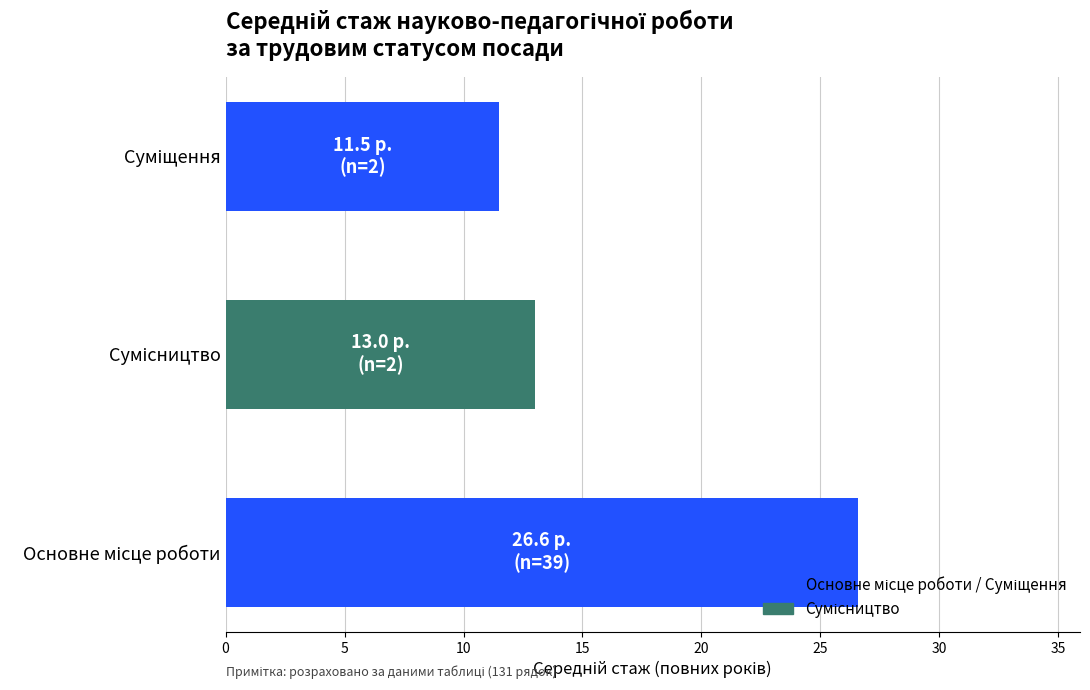

What is the sum of all values?

51.1